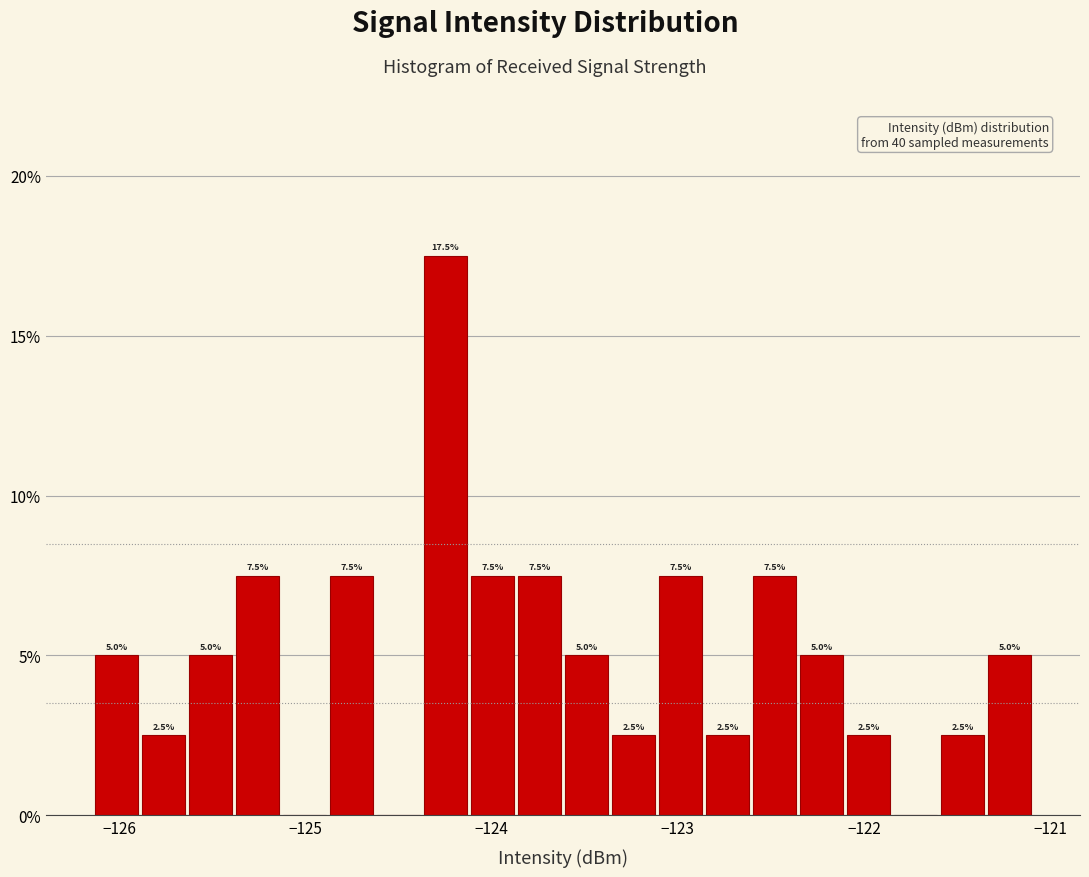

Around what value on the x-axis is the tallest bar? Give the approximate position of its centre, as read against the axis.

-124.2